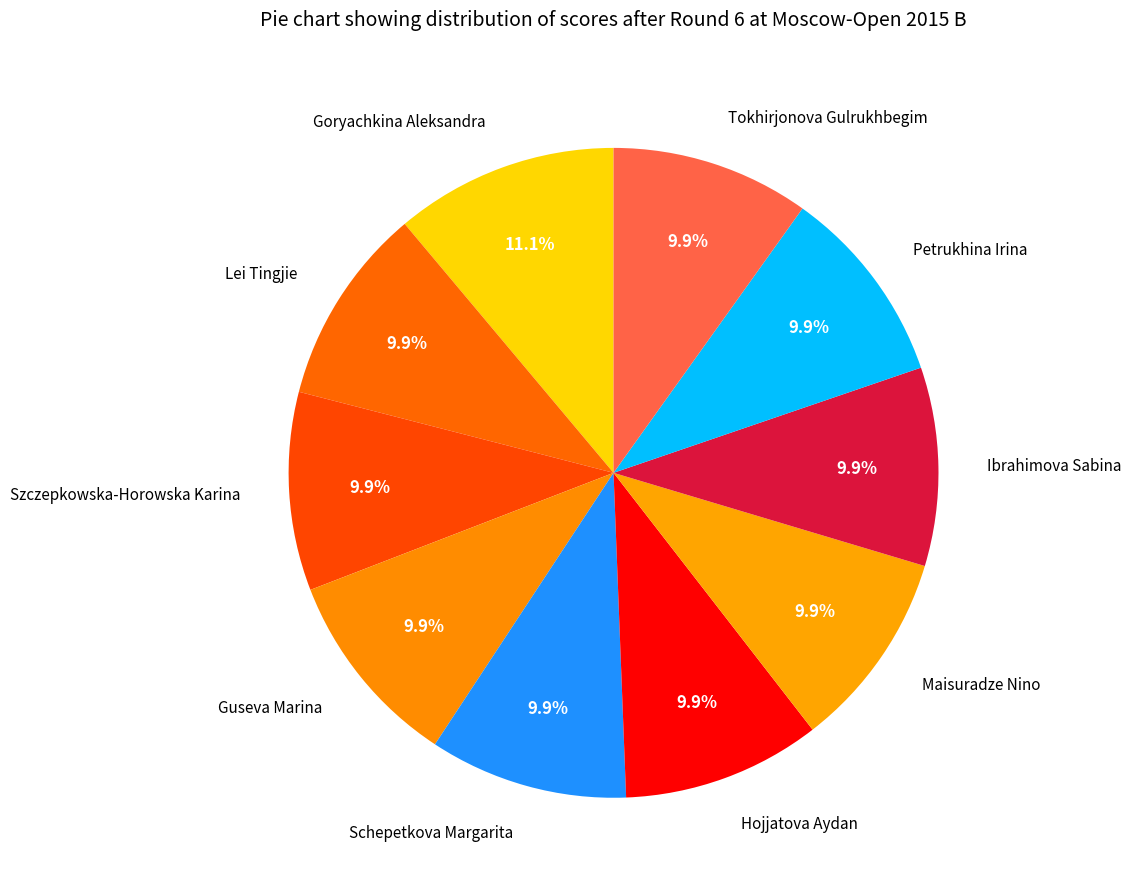

What portion of the pie excludes Hojjatova Aydan?

90.1%